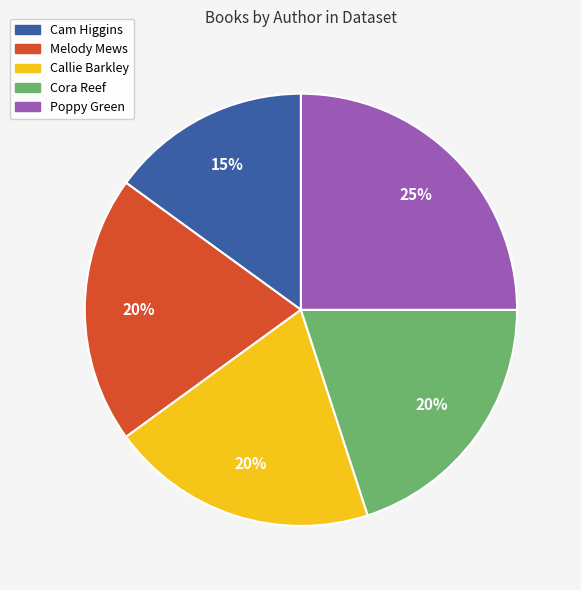

Does any single category account for the majority?

No